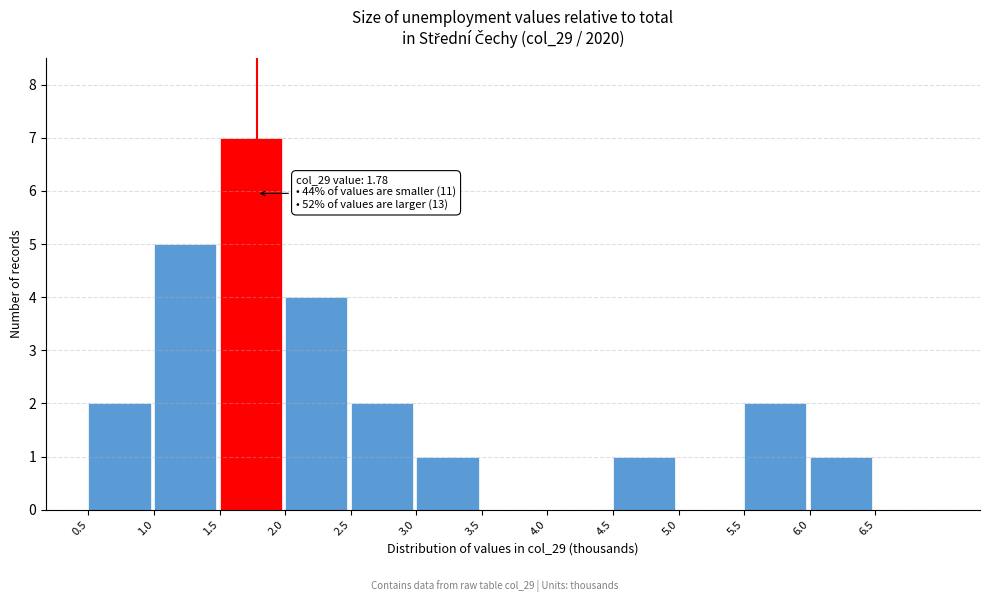

Over which range of the x-axis is the bar tallest?

1.5 to 2.0